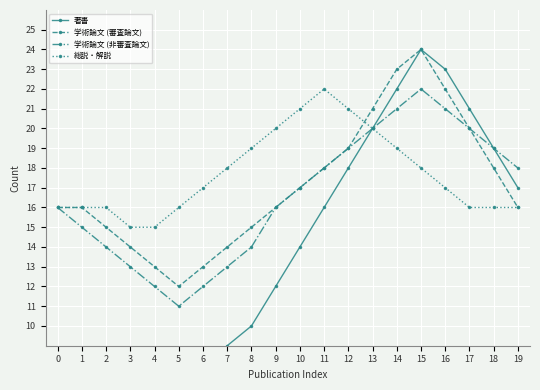

What is the difference between the highest and lowest values at 1?

13